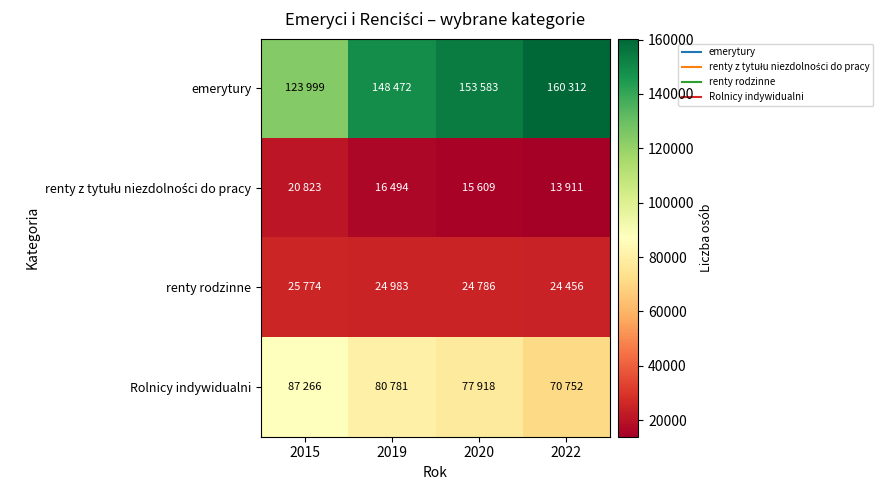

At which category is the sum across all series the highest?

2020